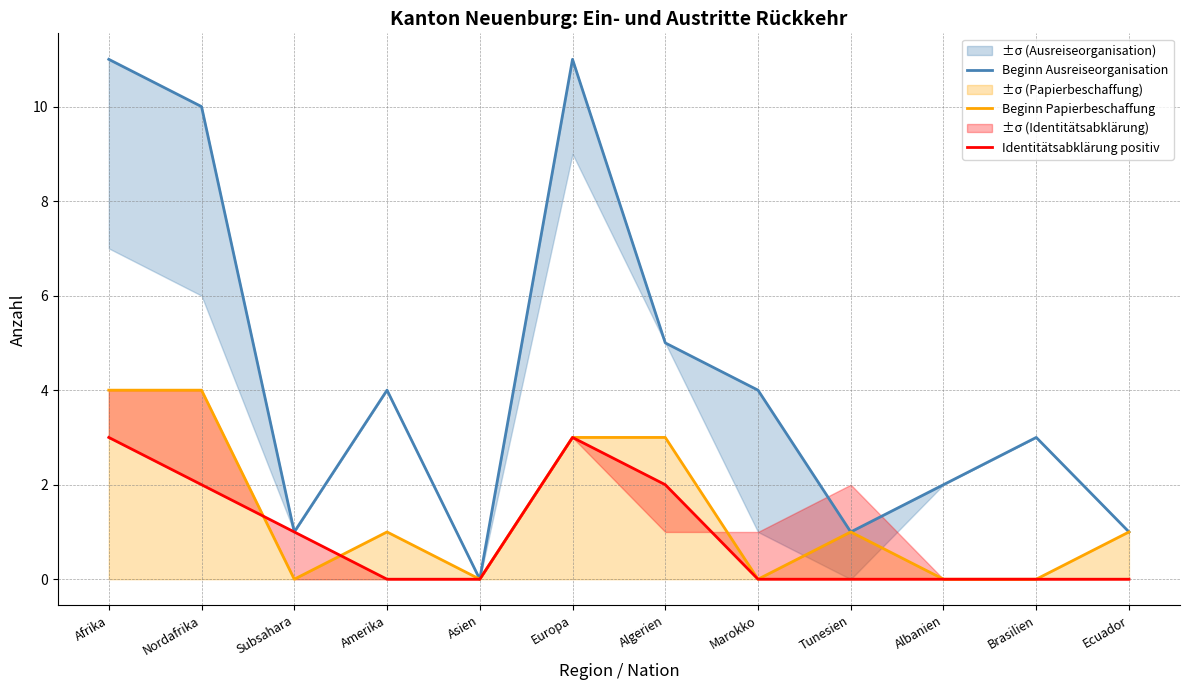

What is the difference between the second highest and minimum values in the Beginn Ausreiseorganisation series?

11